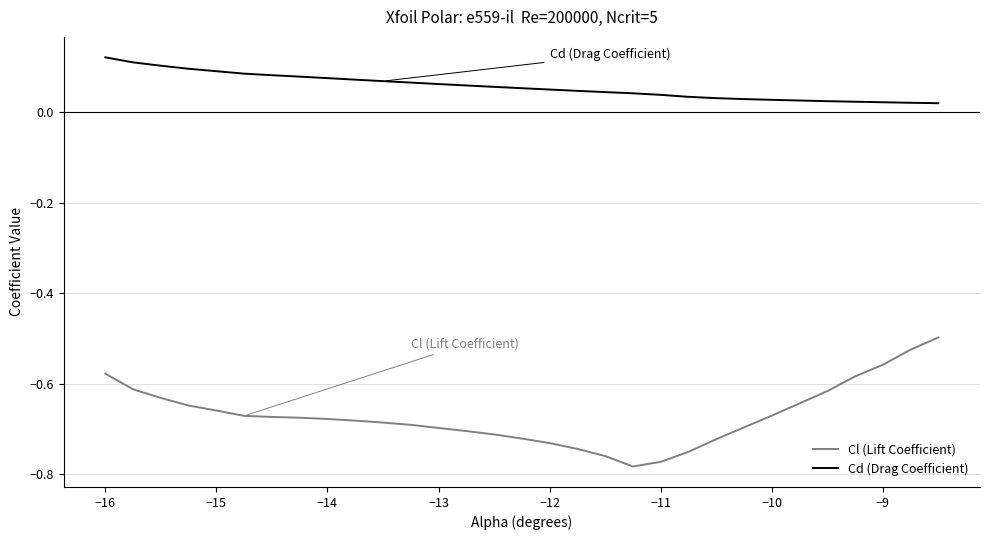

Which series has the widest spread of values?

Cl (Lift Coefficient)